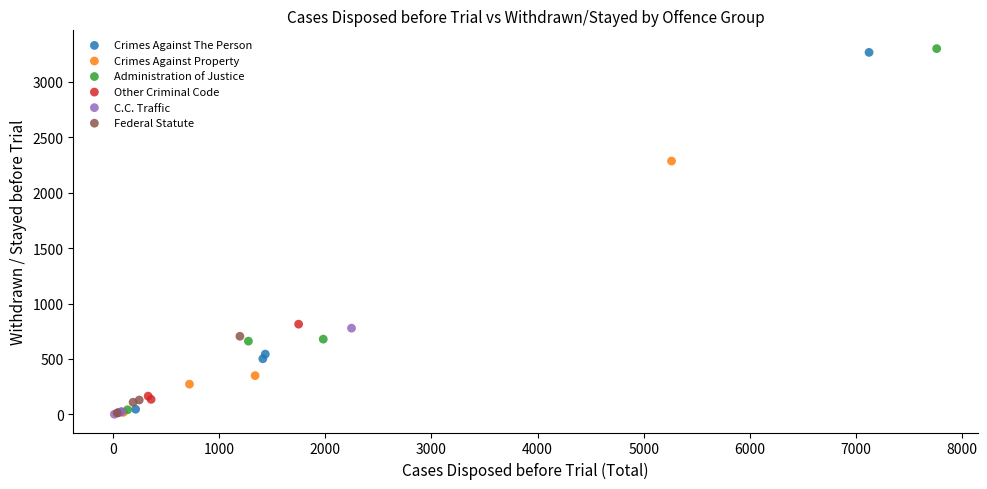

Which series has the widest spread of Y values?

Administration of Justice